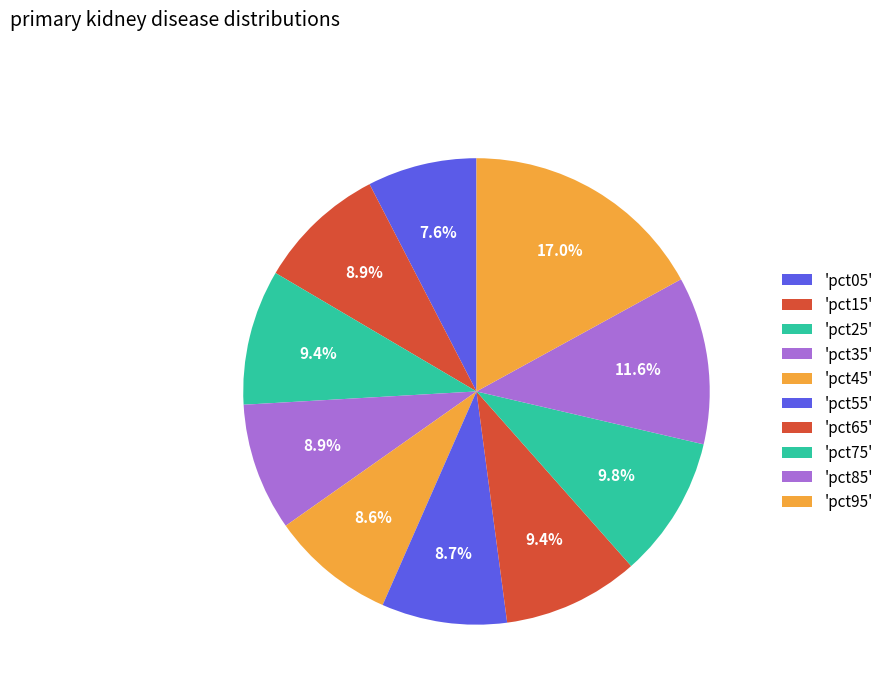

Does any single category account for the majority?

No